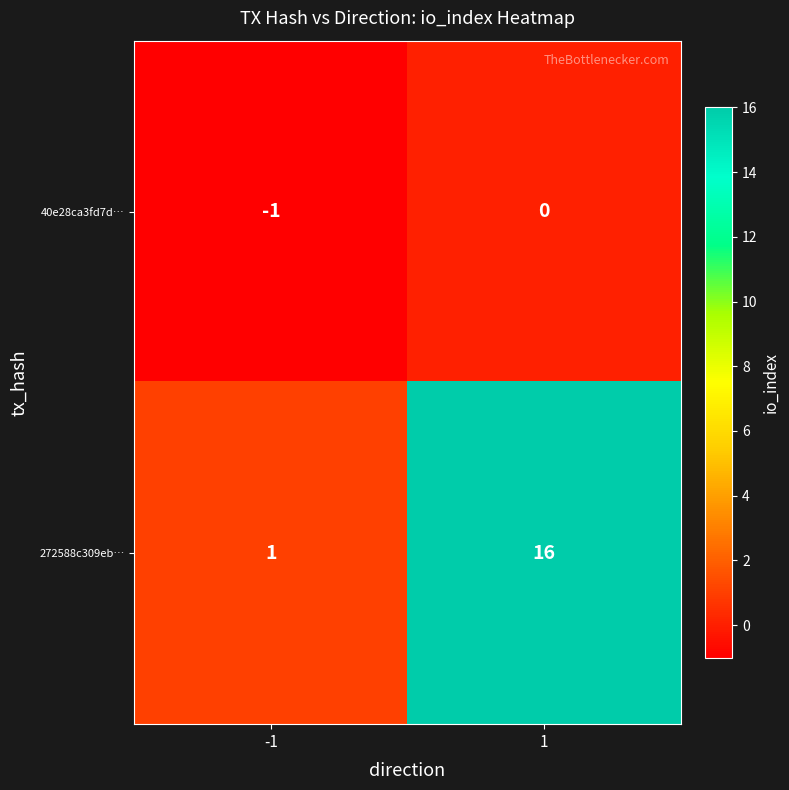

Reading left to right, extract all data points from this chart.

40e28ca3fd7d…: -1=-1	1=0
272588c309eb…: -1=1	1=16